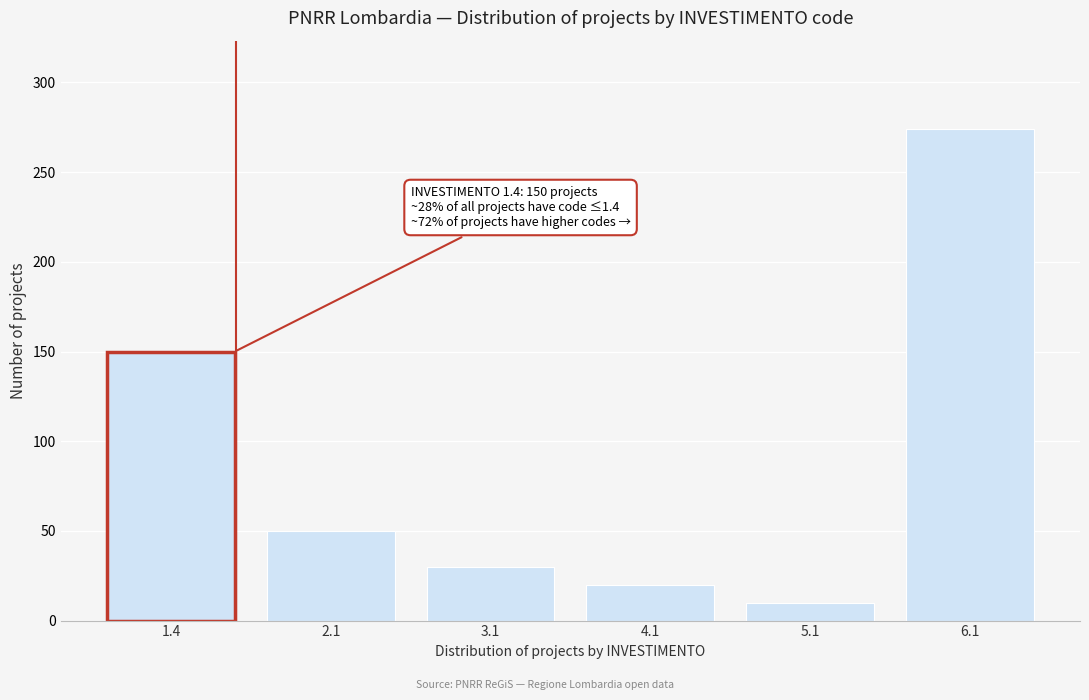

Reading right to left, list all the values displayed in this chart.

6.1=274	5.1=10	4.1=20	3.1=30	2.1=50	1.4=150